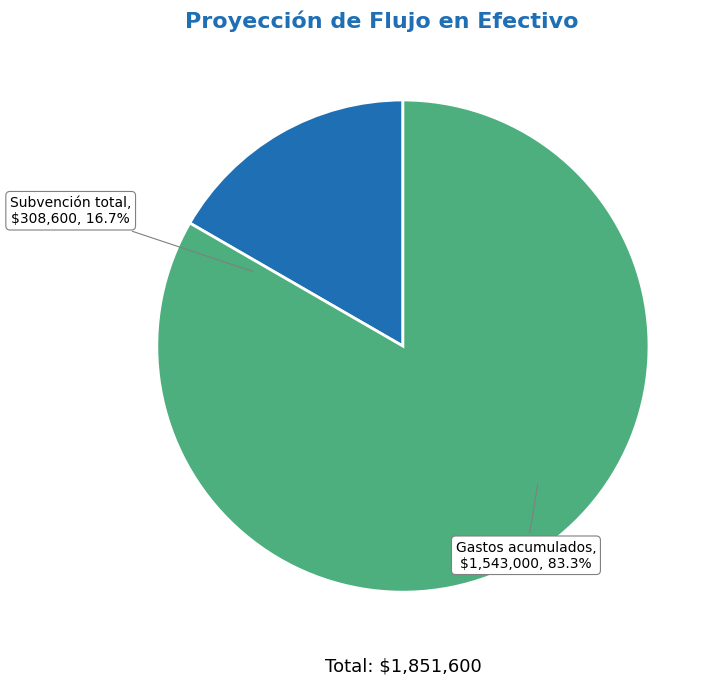

Is it true that Gastos acumulados is 72% of the pie?

False